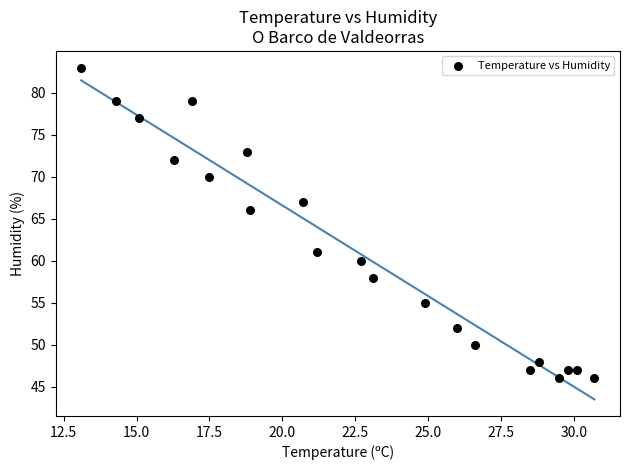

What Y value in the scatter plot is closest to 64?

66